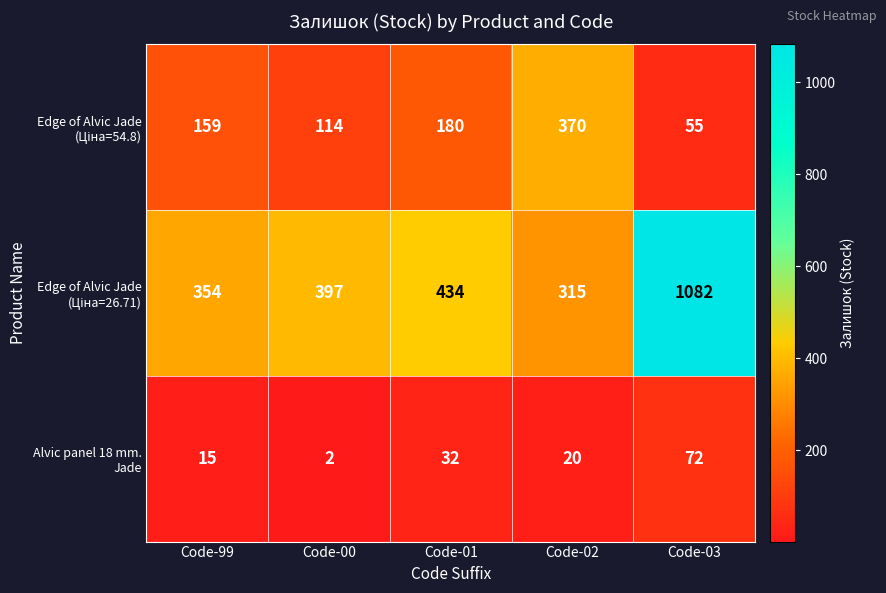

What is the difference between the highest and lowest values at Code-99?

339